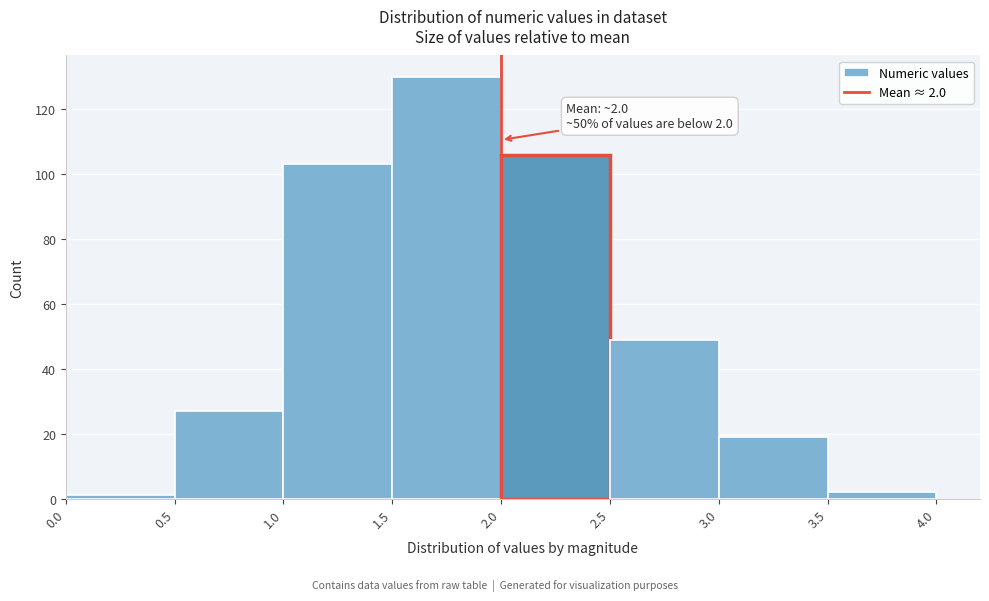

Over which range of the x-axis is the bar tallest?

1.5 to 2.0